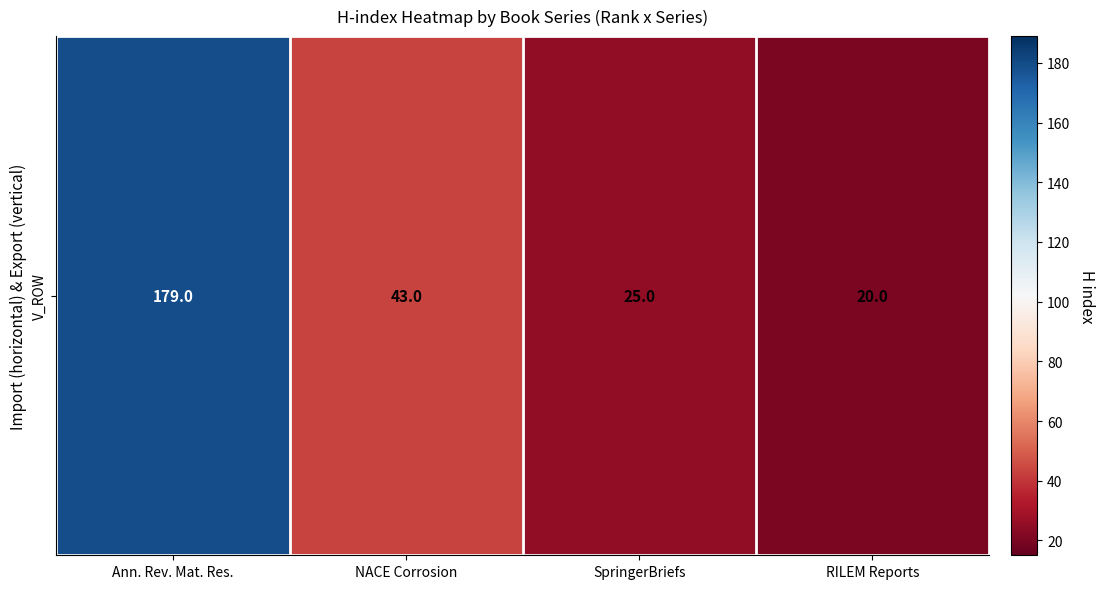

Reading left to right, what are all the values shown in this chart?

Ann. Rev. Mat. Res.=179	NACE Corrosion=43	SpringerBriefs=25	RILEM Reports=20